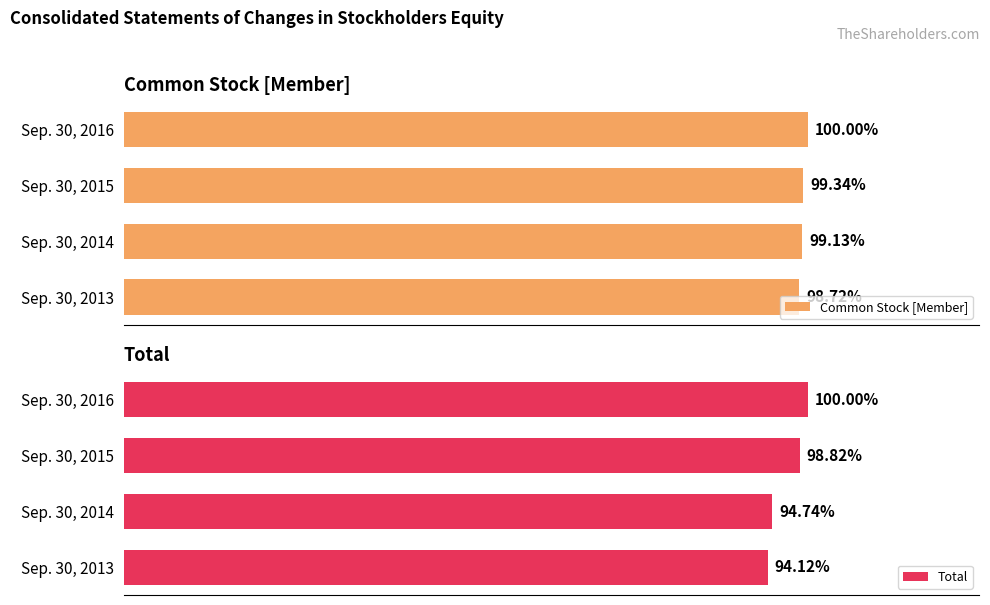

Which series has the largest total across all categories?

Total